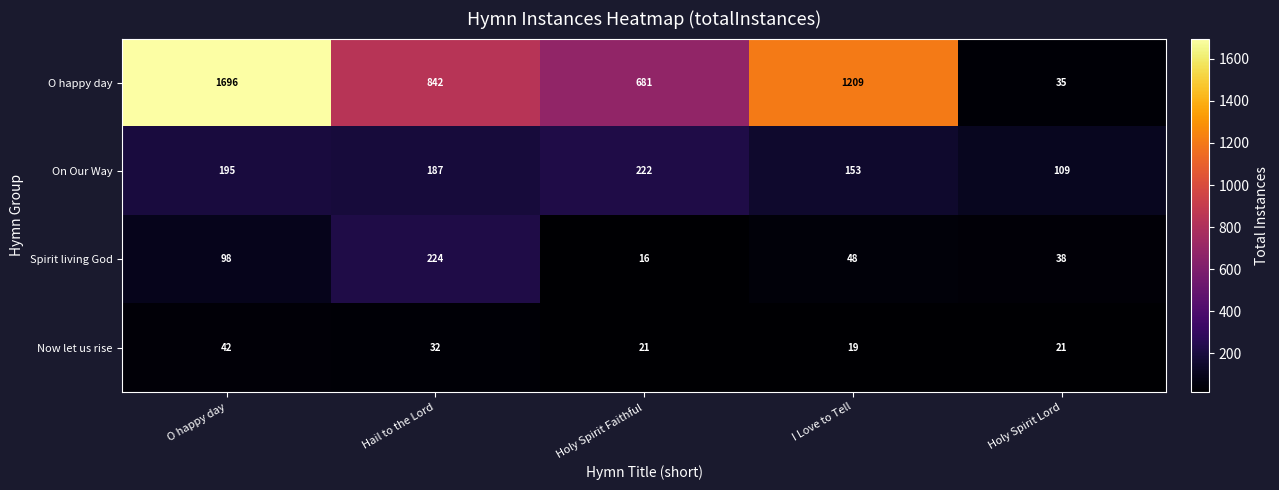

What is the difference between the maximum and minimum values in the Now let us rise series?

23